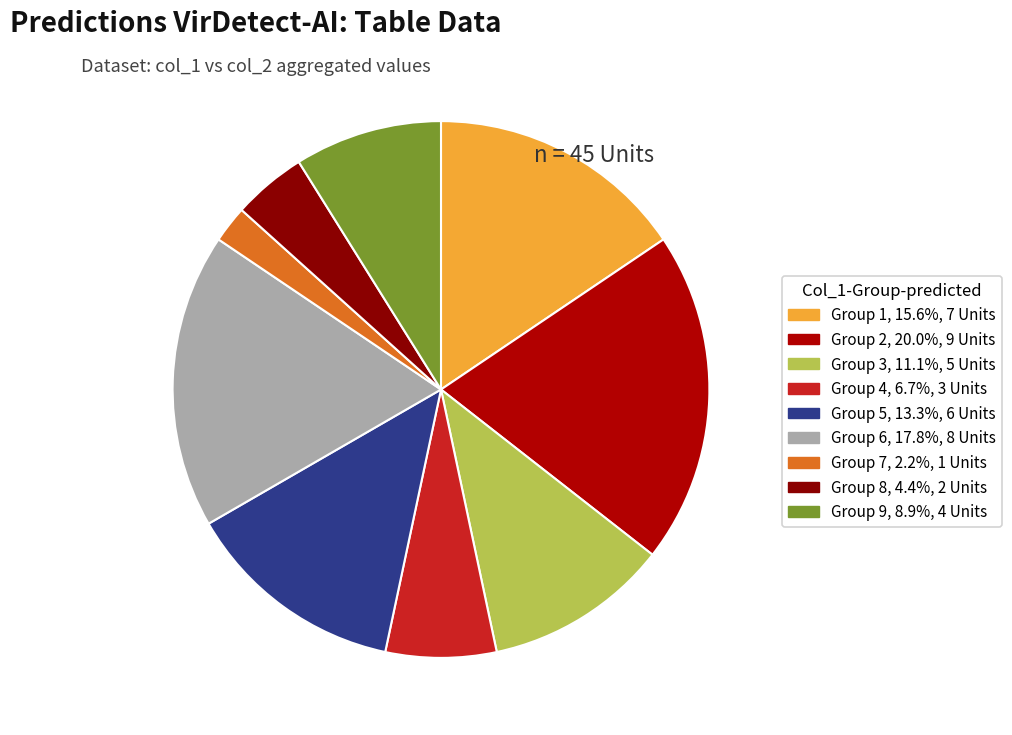

To the nearest percent, what is the difference between the largest and smallest slice percentages?

18%